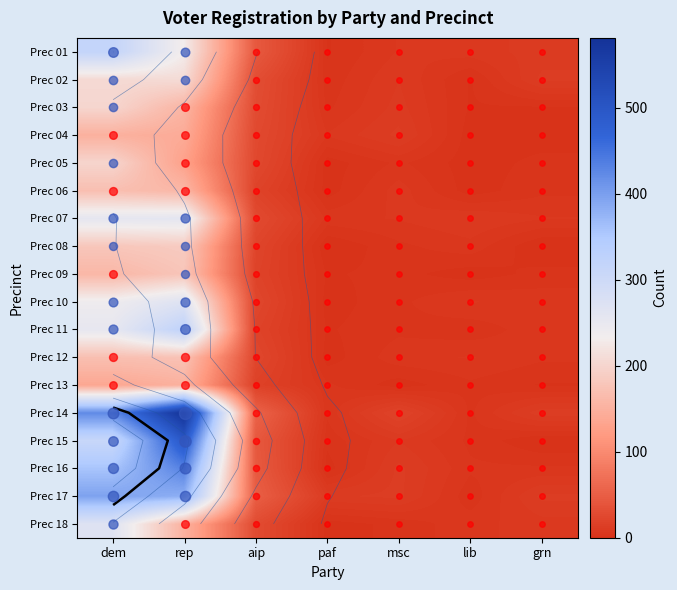

At which category is the sum across all series the highest?

rep